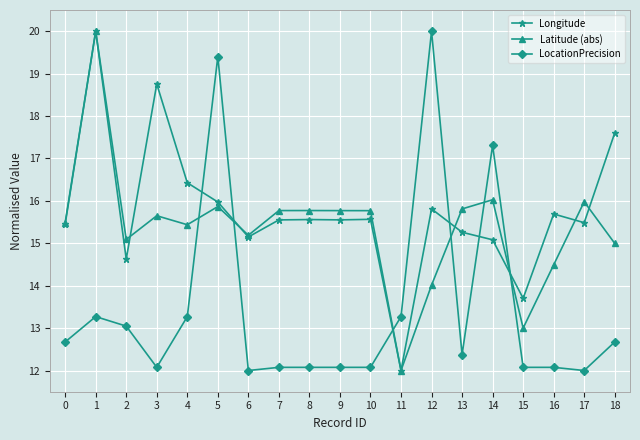

How many lines are shown in the chart?

3